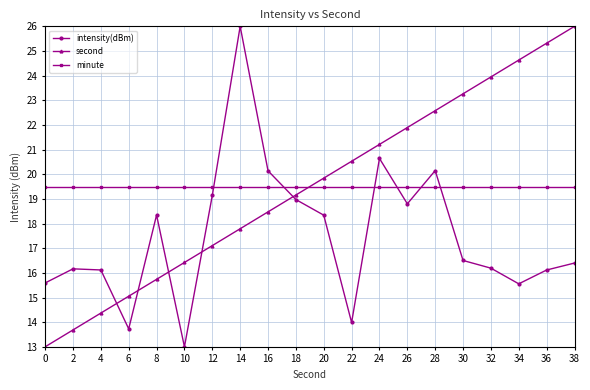

What is the value of the intensity(dBm) point at the 2nd from the left?

16.2